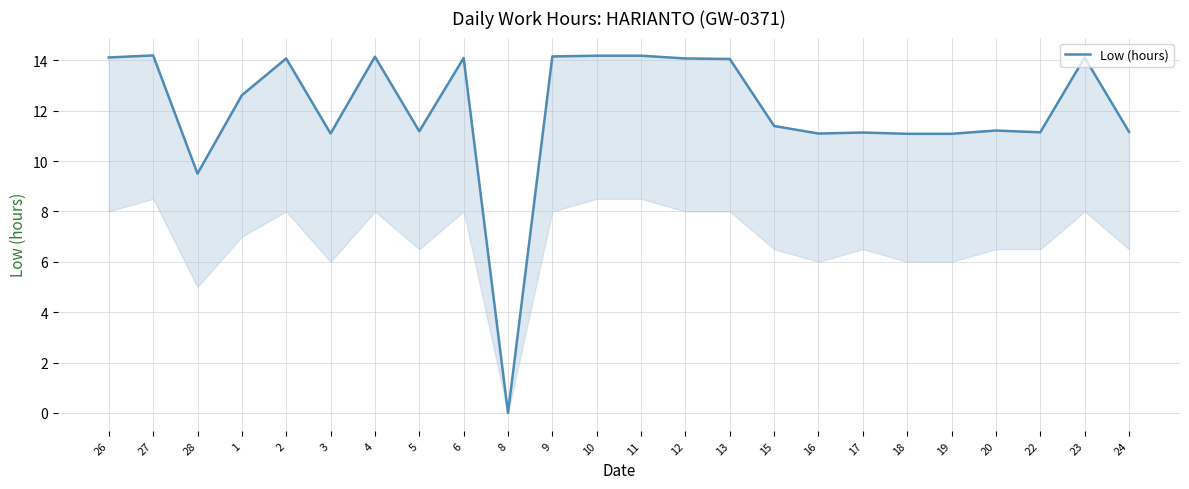

How many lines are shown in the chart?

1